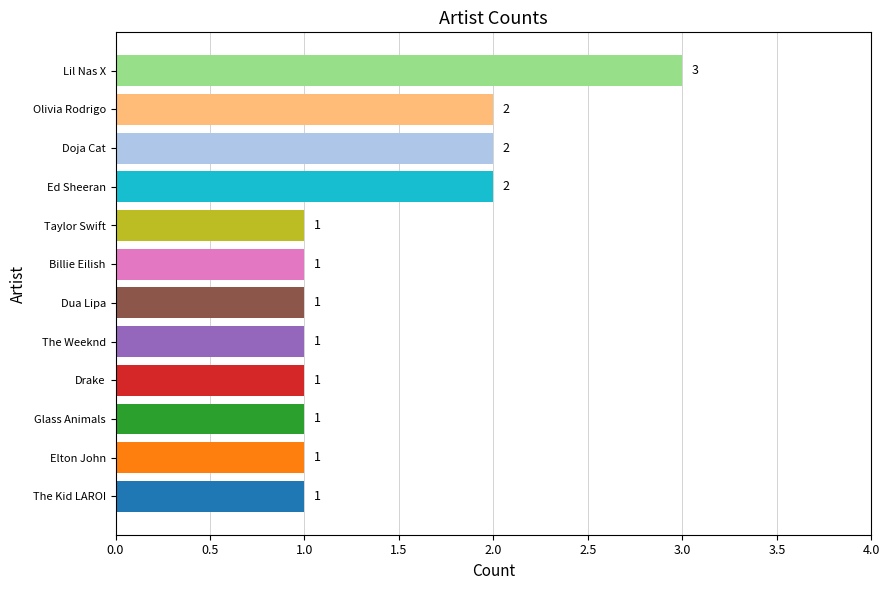

Reading bottom to top, list all the values displayed in this chart.

The Kid LAROI=1	Elton John=1	Glass Animals=1	Drake=1	The Weeknd=1	Dua Lipa=1	Billie Eilish=1	Taylor Swift=1	Ed Sheeran=2	Doja Cat=2	Olivia Rodrigo=2	Lil Nas X=3